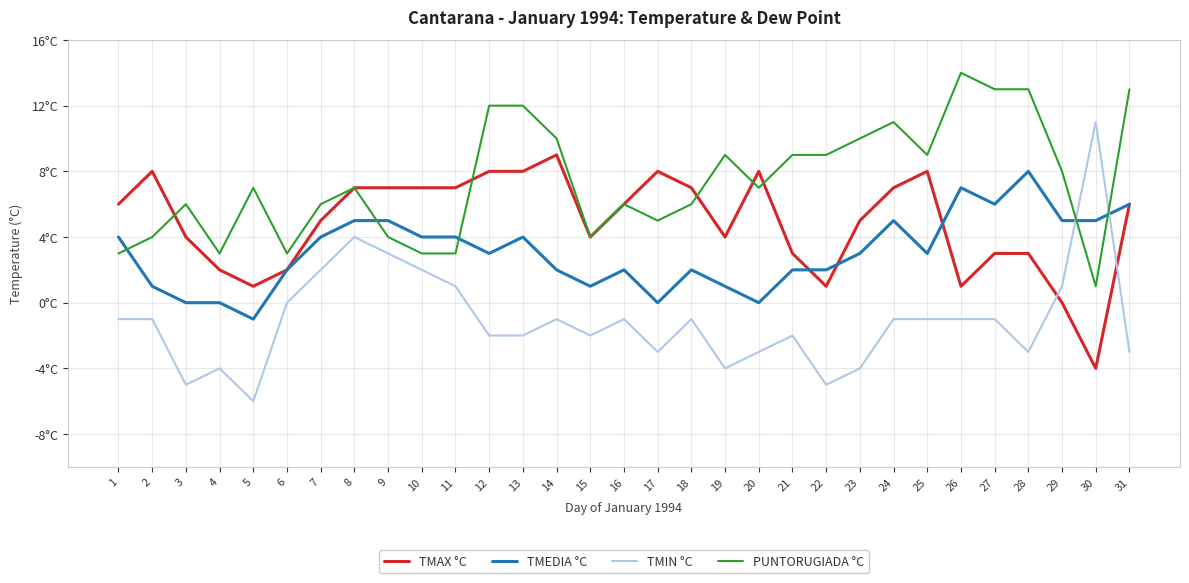

What are all the series names shown in the legend?

TMAX °C, TMEDIA °C, TMIN °C, PUNTORUGIADA °C